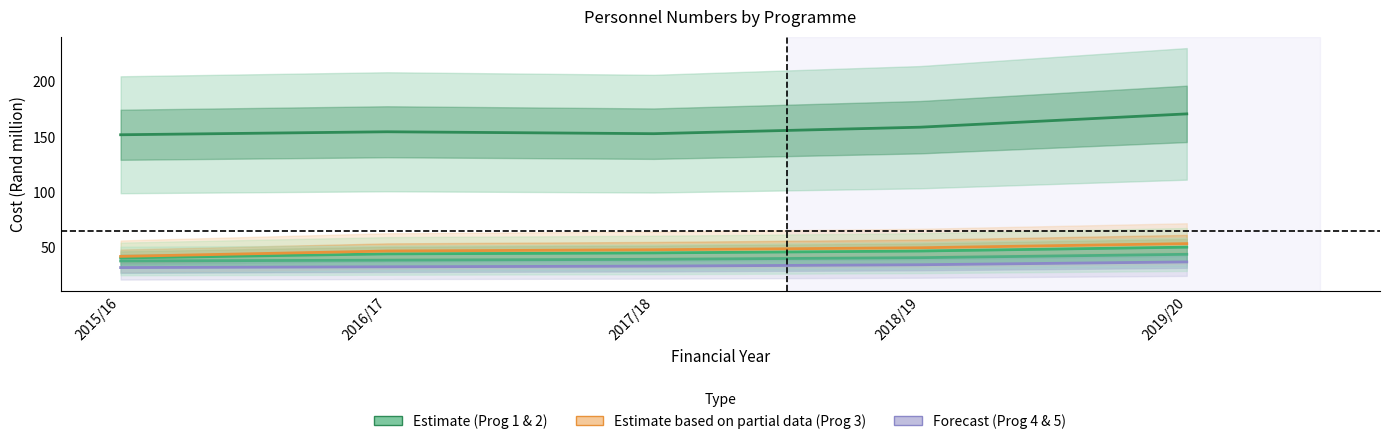

Is this an area chart (filled region under the line)?

No